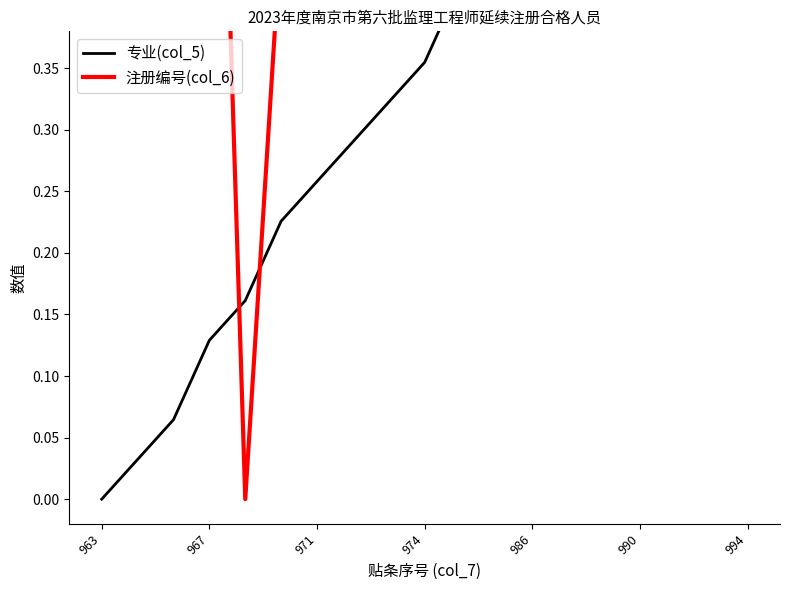

What is the label of the 12th point from the left?

11